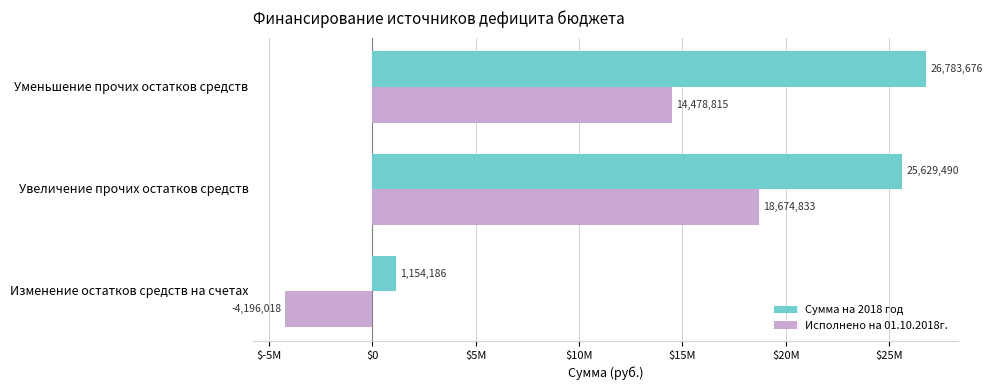

What are all the series names shown in the legend?

Сумма на 2018 год, Исполнено на 01.10.2018г.